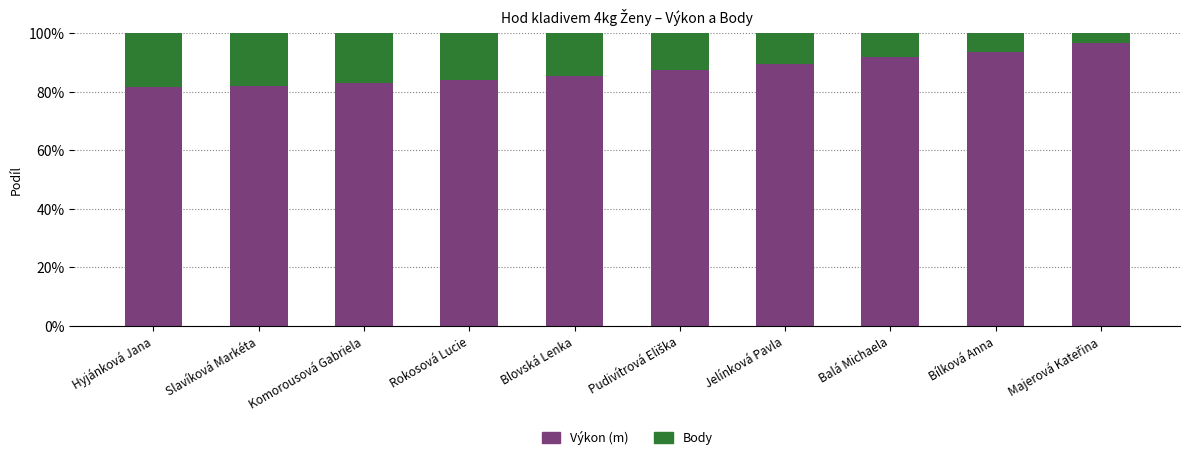

What is the total value across all series at Jelínková Pavla?

100.0